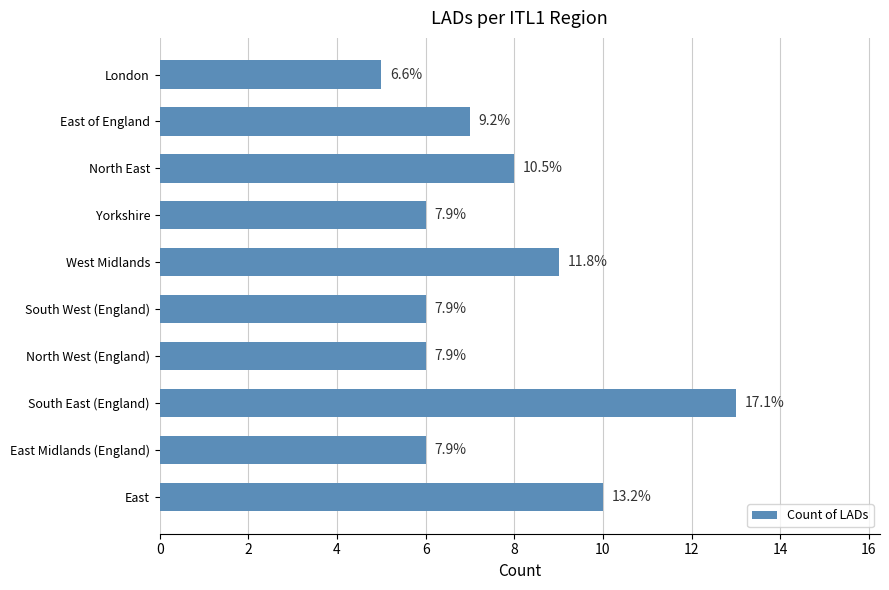

What is the difference between the maximum and minimum values?

8